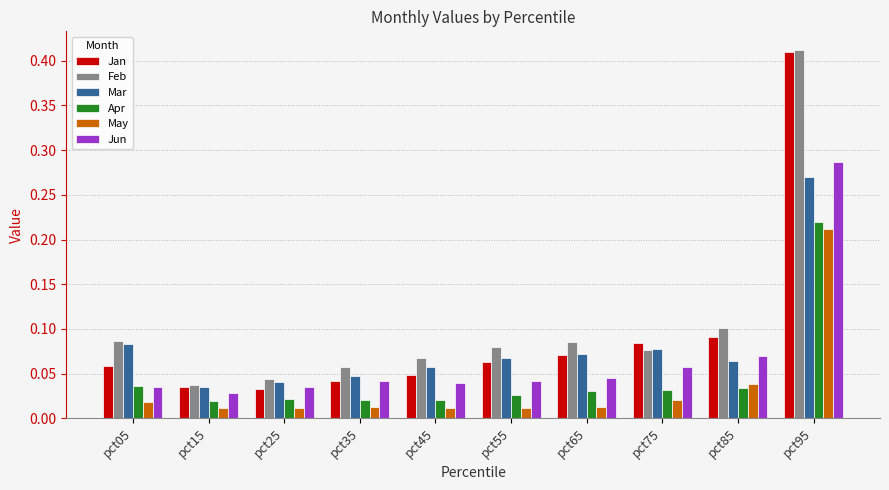

At which label does Jan reach its peak?

pct95